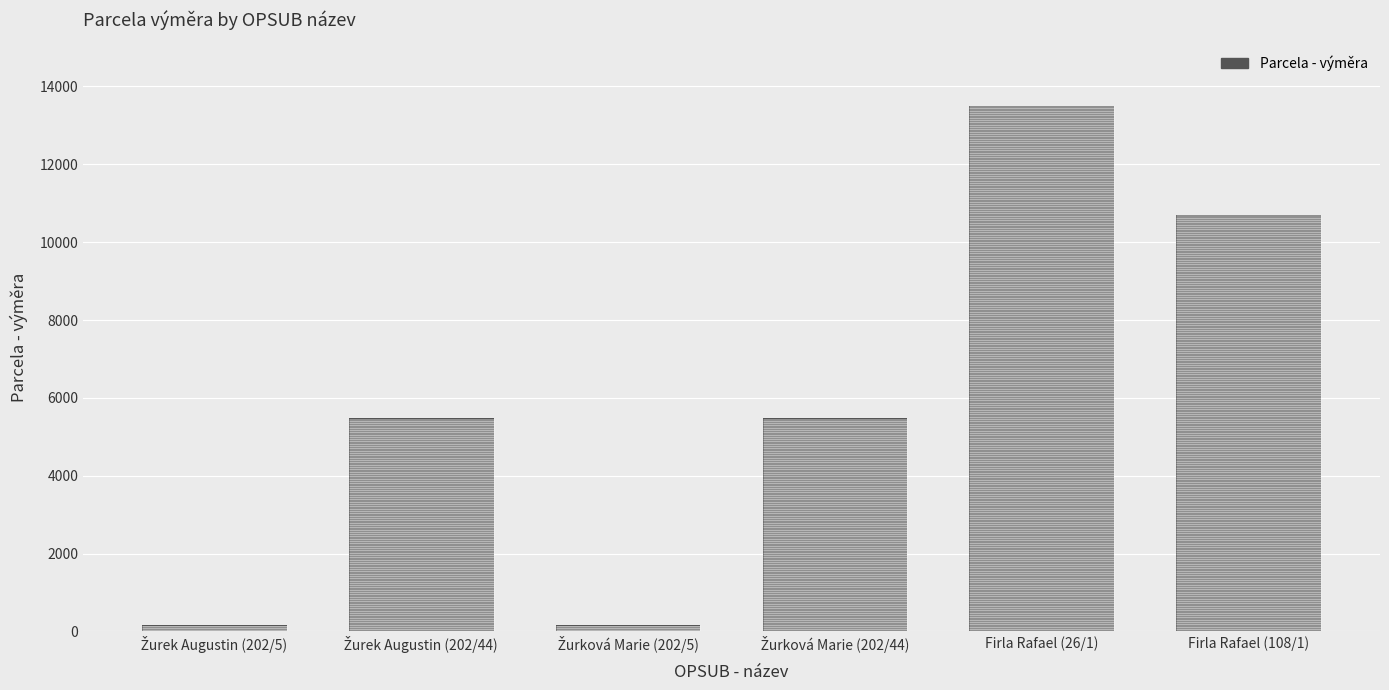

What is the label of the 4th bar from the left?

Žurková Marie (202/44)